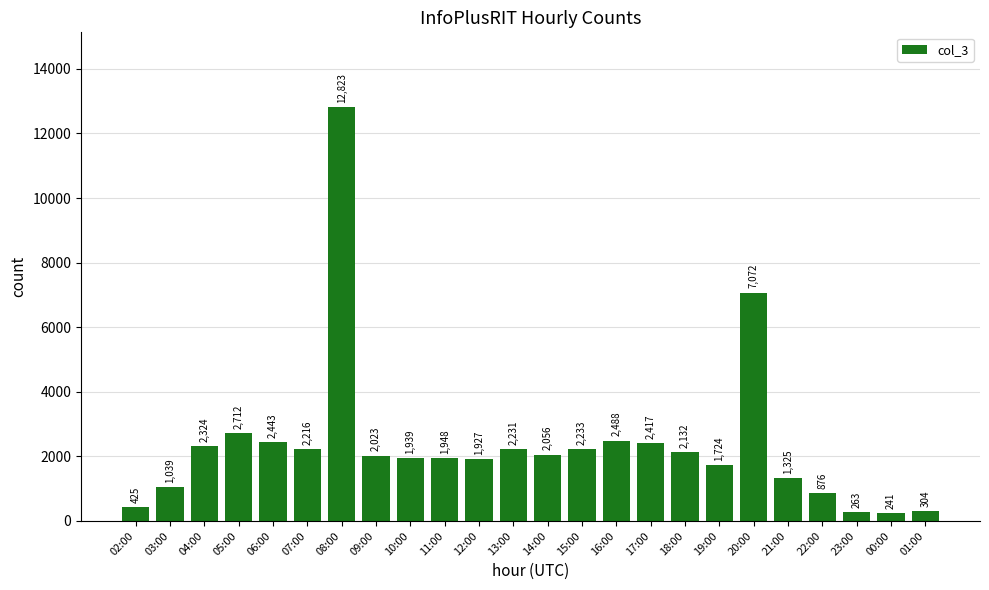

Reading left to right, what are all the values shown in this chart?

02:00=425	03:00=1039	04:00=2324	05:00=2712	06:00=2443	07:00=2216	08:00=12823	09:00=2023	10:00=1939	11:00=1948	12:00=1927	13:00=2231	14:00=2056	15:00=2233	16:00=2488	17:00=2417	18:00=2132	19:00=1724	20:00=7072	21:00=1325	22:00=876	23:00=263	00:00=241	01:00=304